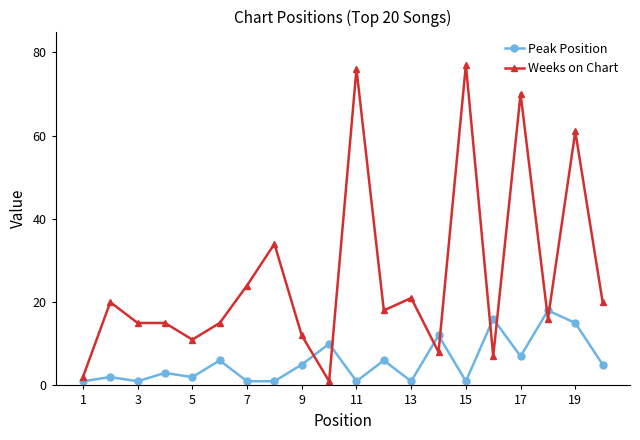

What is the greatest value displayed?

77